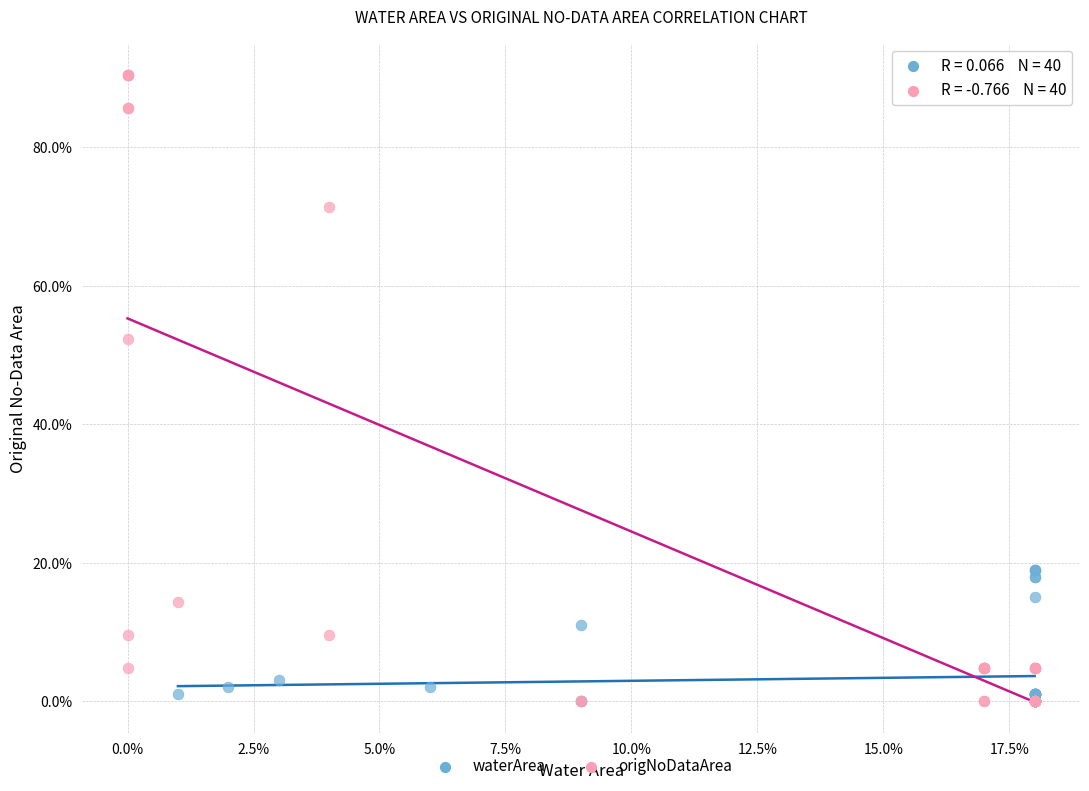

What are all the series names shown in the legend?

waterArea, origNoDataArea